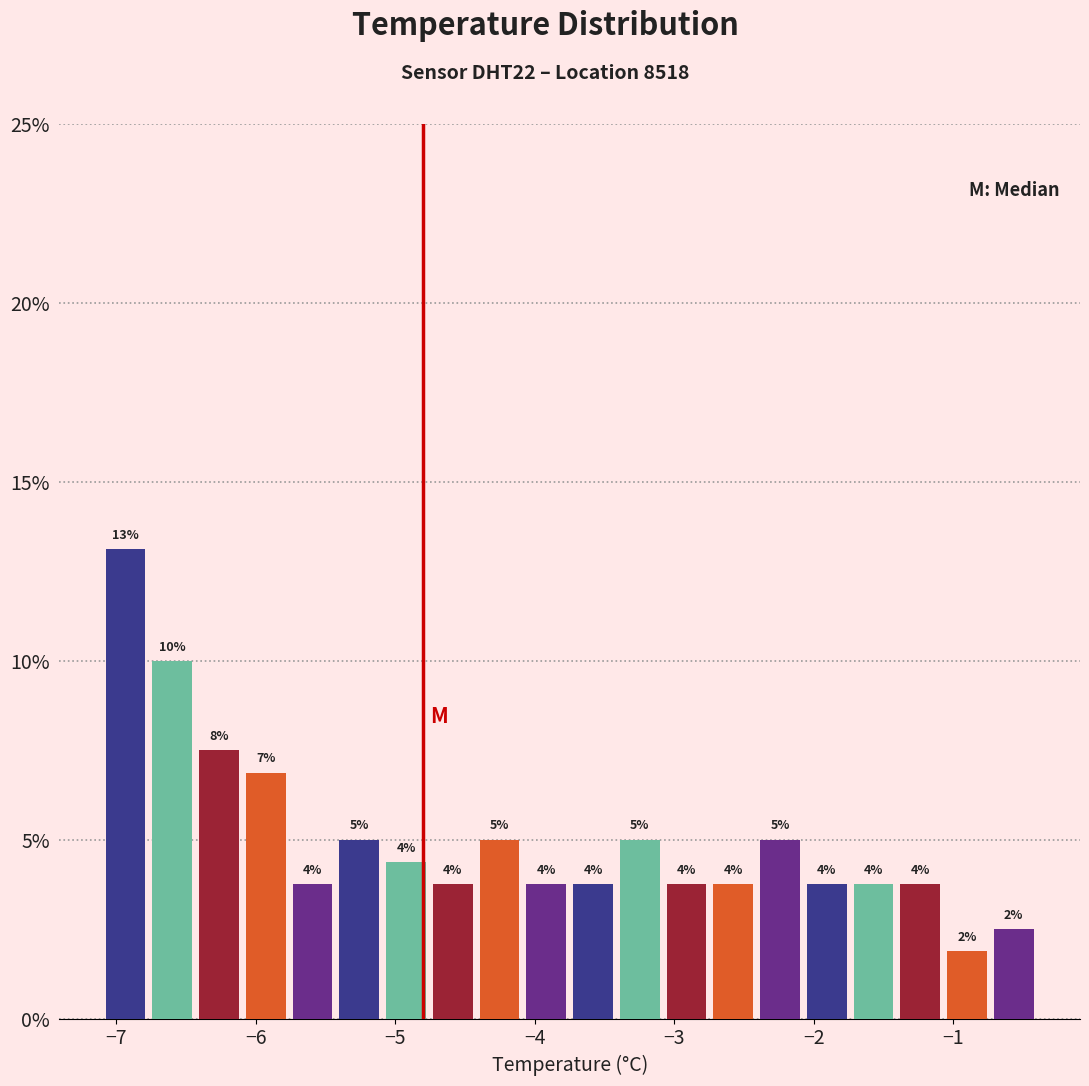

Read against the x-axis, roughly where is the centre of the tallest bar?

-6.9